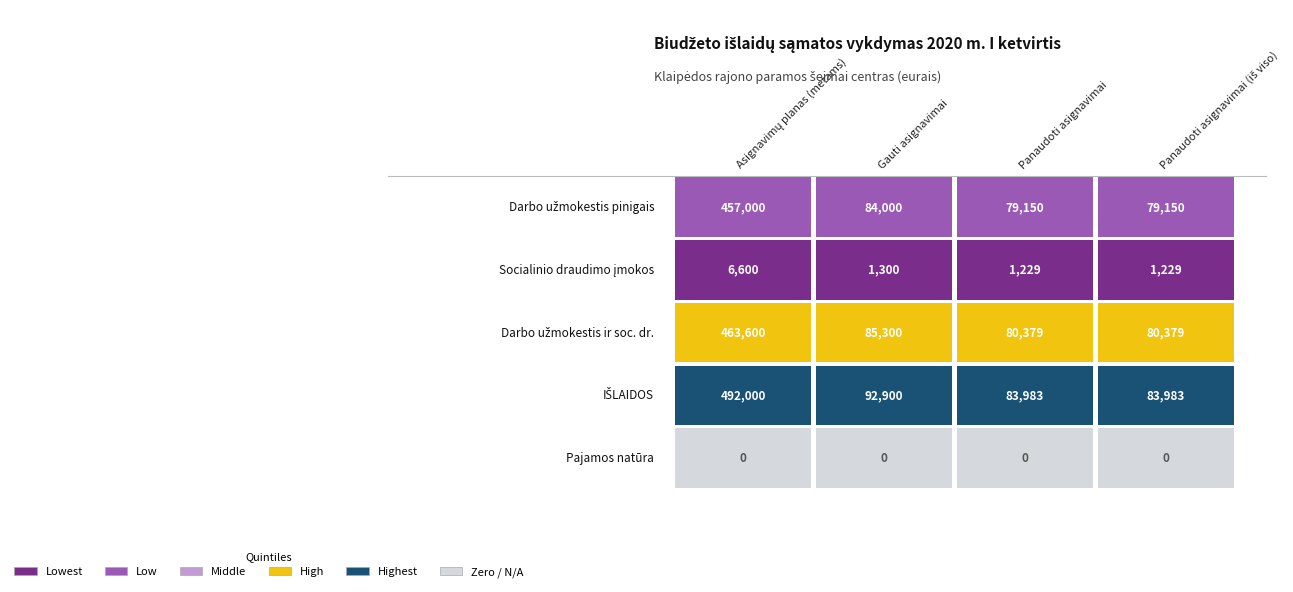

What is the average value of the Darbo užmokestis ir socialinis draudimas series?

177414.7